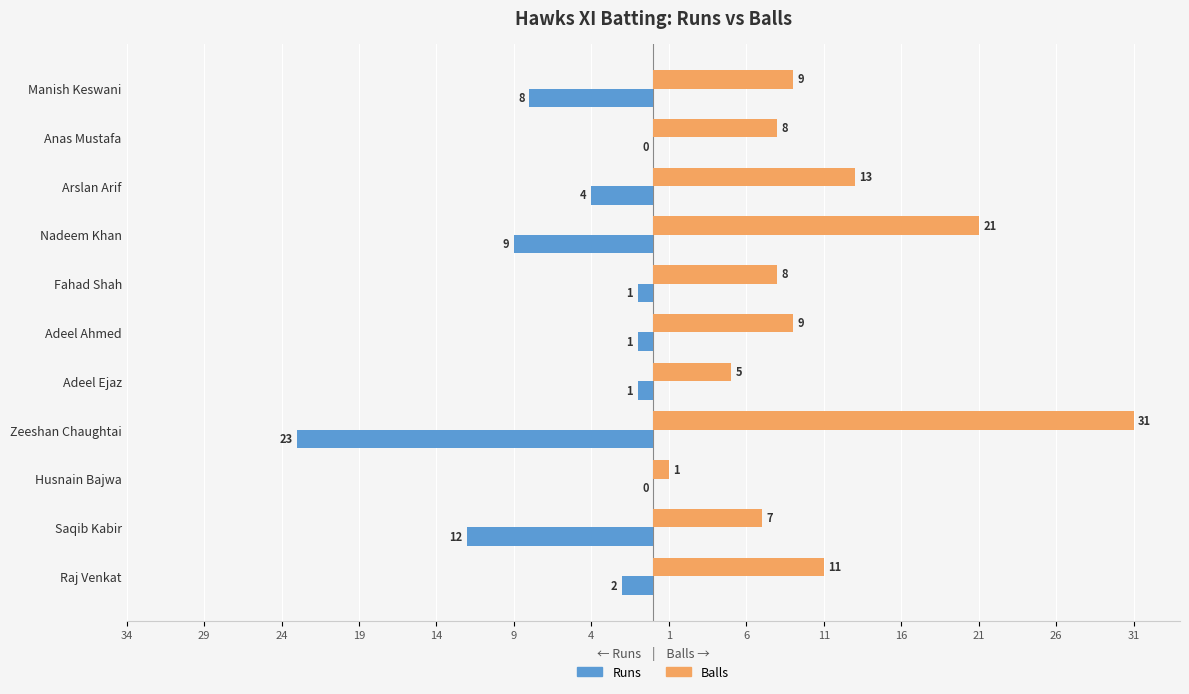

What are all the series names shown in the legend?

Runs, Balls